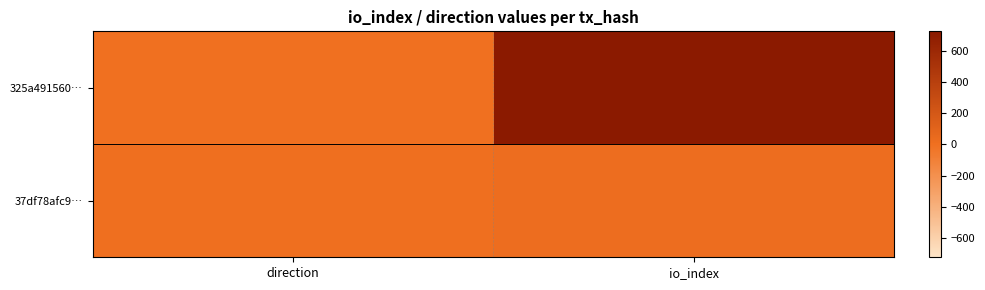

Which series has the widest spread of values?

325a491560…